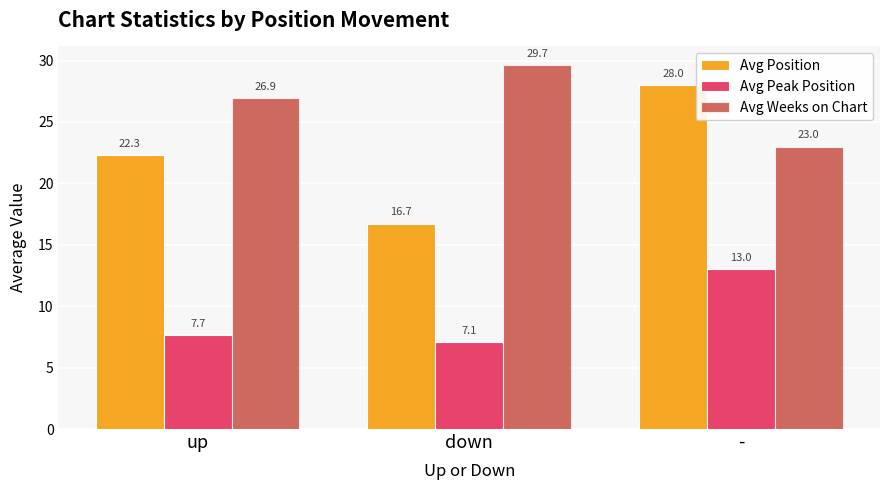

List the series in order of their peak value, highest first.

Avg Weeks on Chart, Avg Position, Avg Peak Position